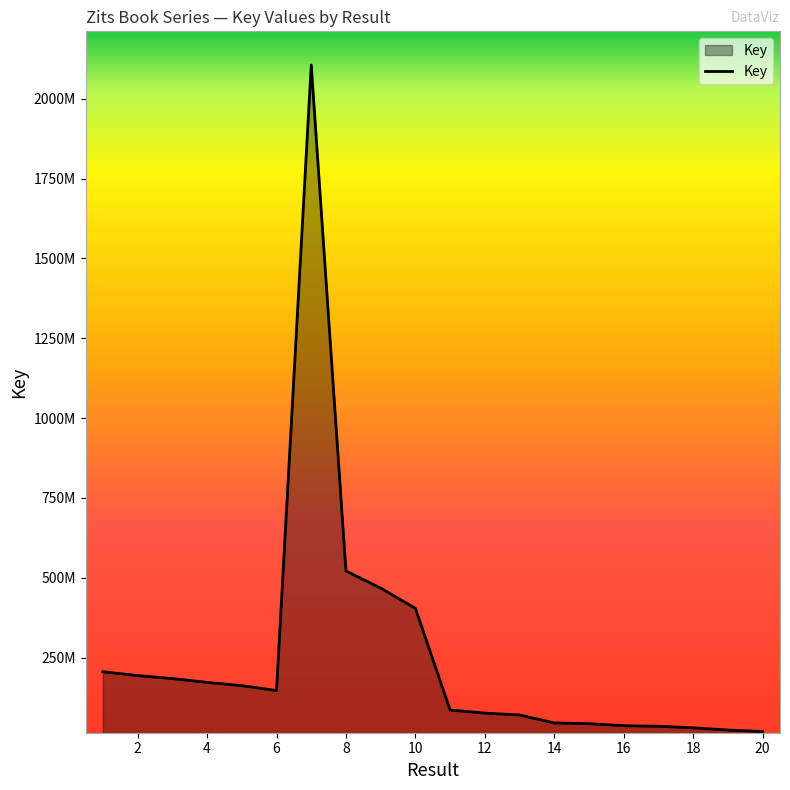

Reading right to left, list all the values displayed in this chart.

18321623	22987796	30030020	34896112	36671966	42947673	45366611	70225314	76048553	85710097	404193397	467597720	521202256	2105738422	146779492	161975297	172336546	184162578	193695683	205584200